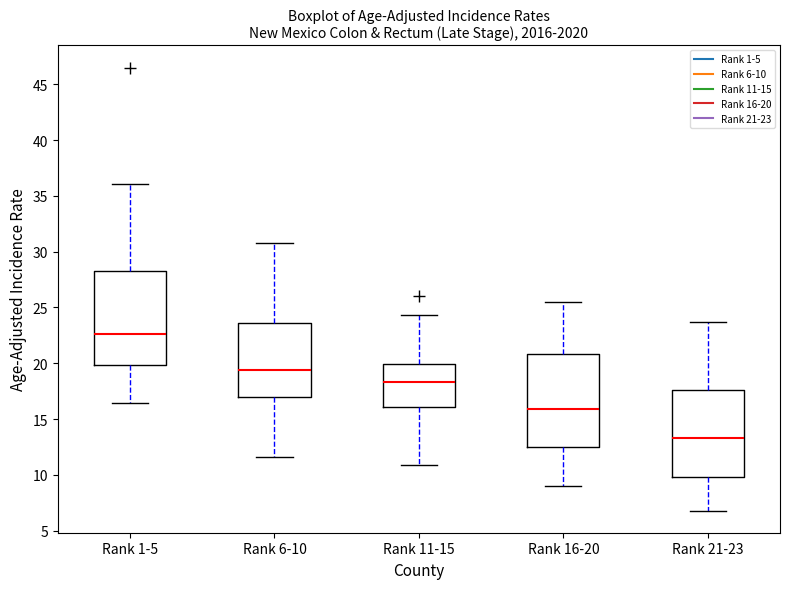

Where does the median line of the box for Rank 1-5 sit on the y-axis? The values are not printed on the chart, so give them approximately, as read against the axis.

22.5